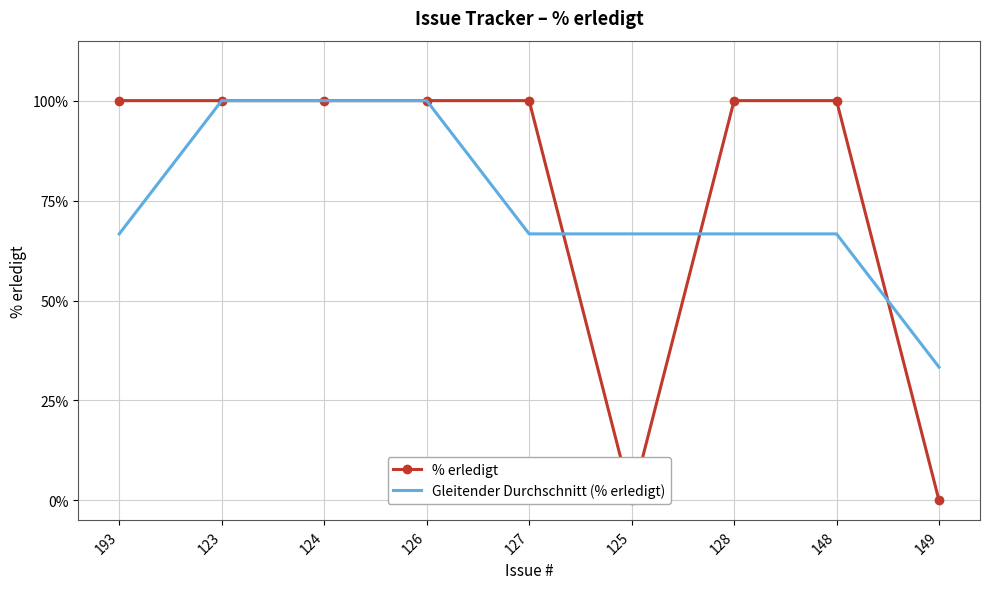

In % erledigt, how many points are lower than both neighbors (excluding endpoints)?

1